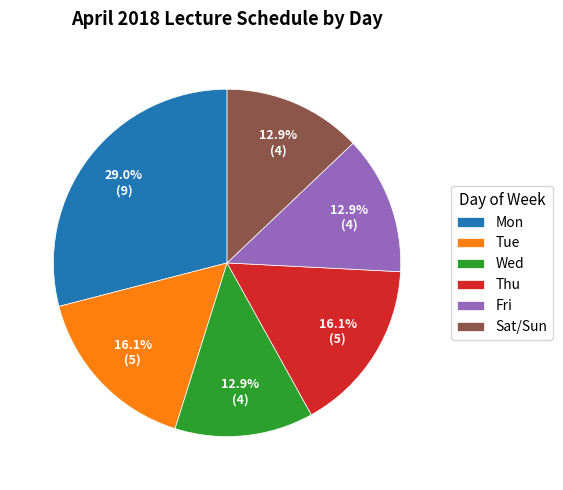

To the nearest percent, what percentage of the pie is Thu?

16%